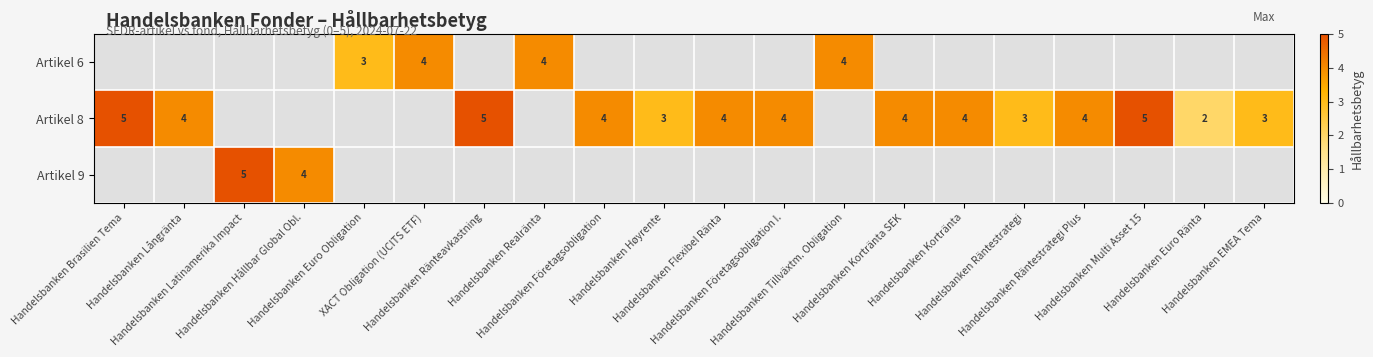

The value of Artikel 6 at Handelsbanken Høyrente is -1. True or false?

False